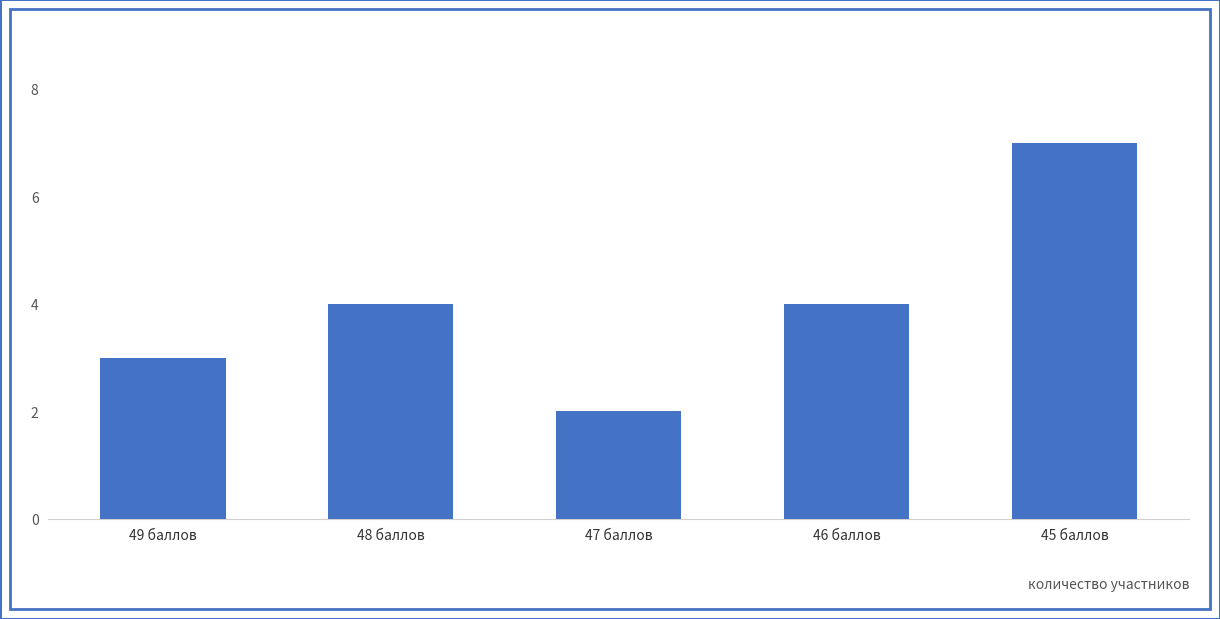

What is the difference between the maximum and minimum values?

5